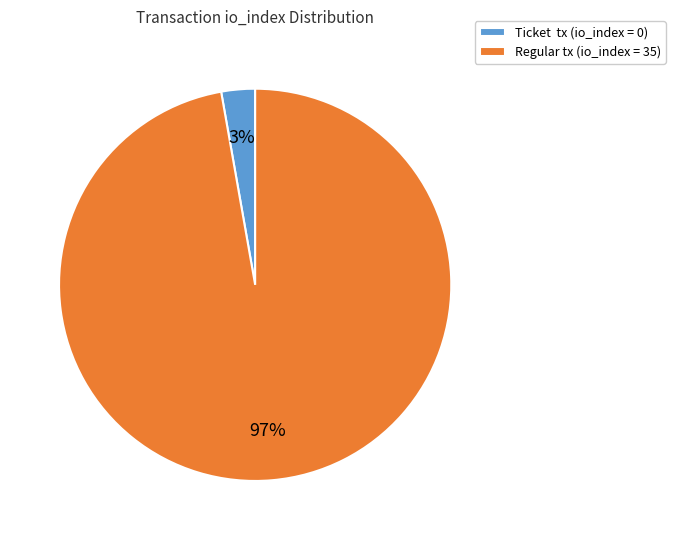

To the nearest percent, what is the difference between the largest and smallest slice percentages?

94%